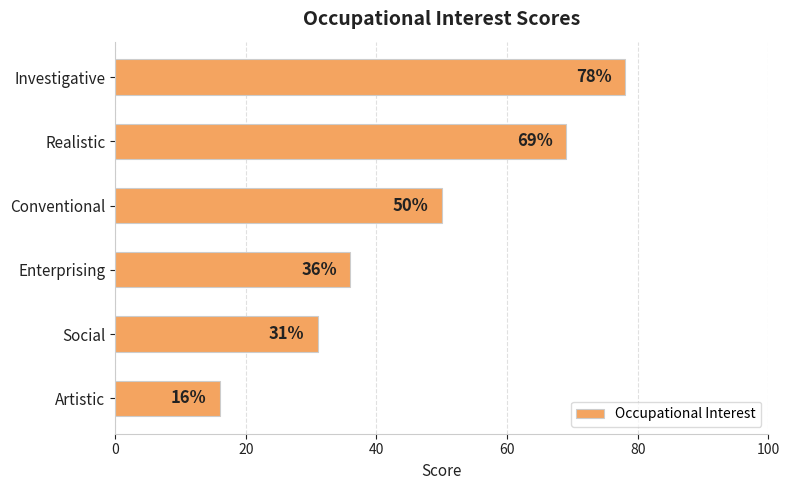

What is the value of the 1st bar from the top?

78